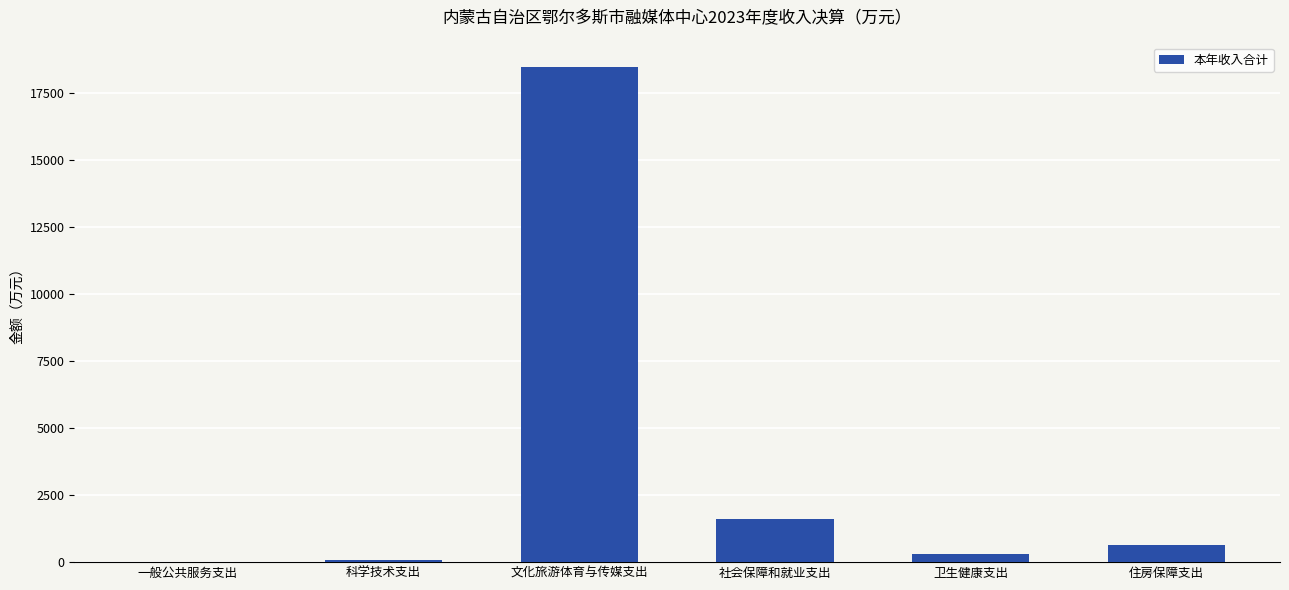

What is the sum of all values?

21155.9